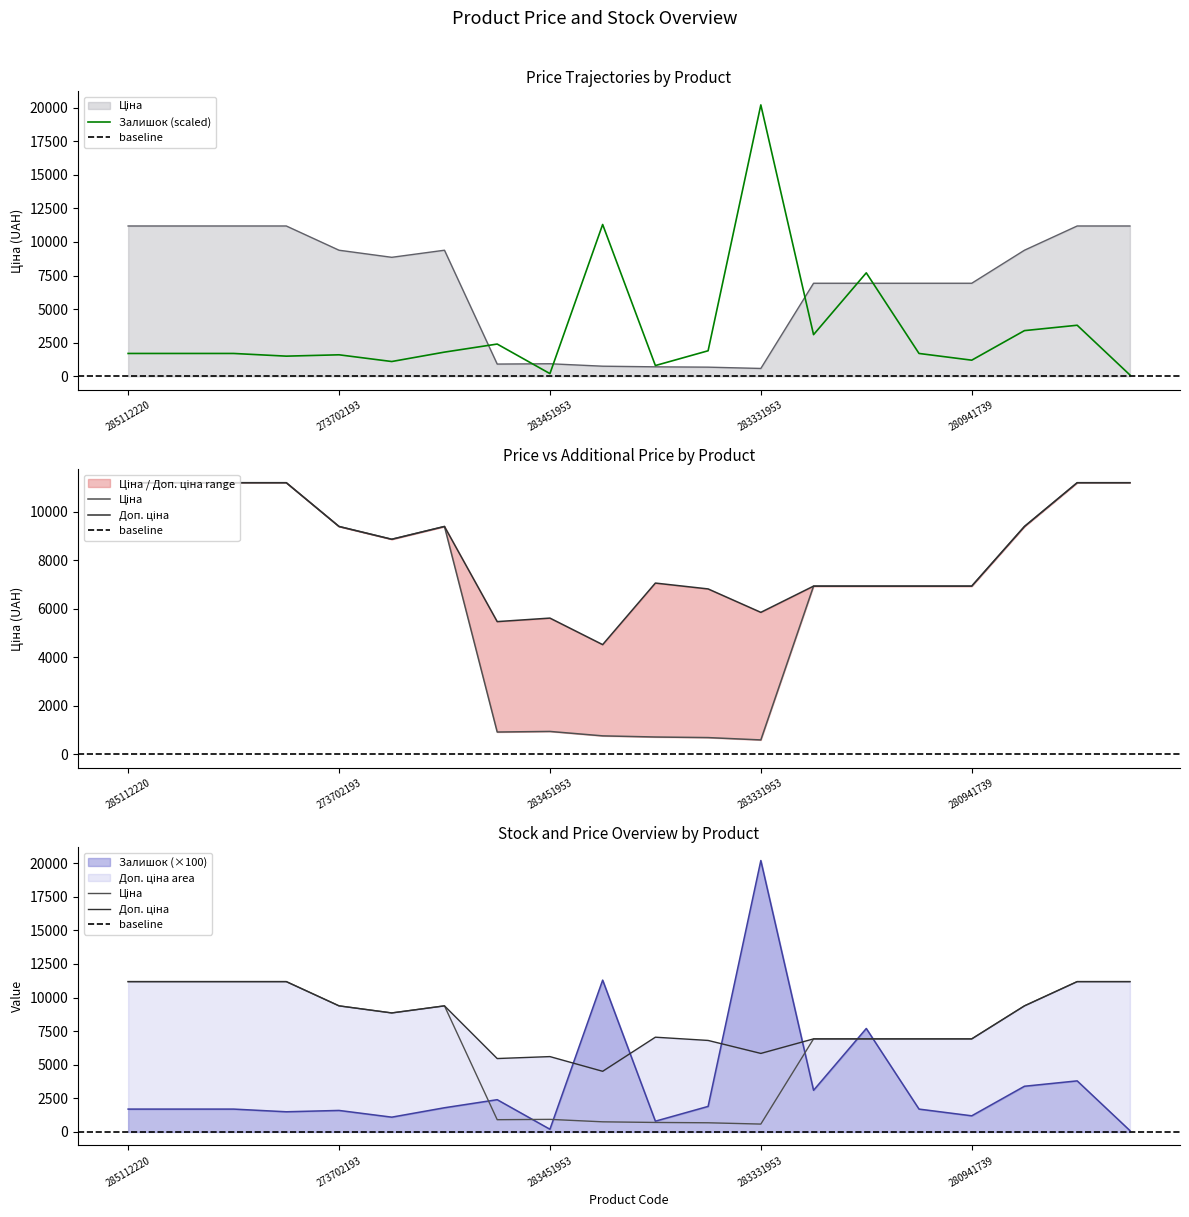

What is the label of the 17th point from the left?

280941739